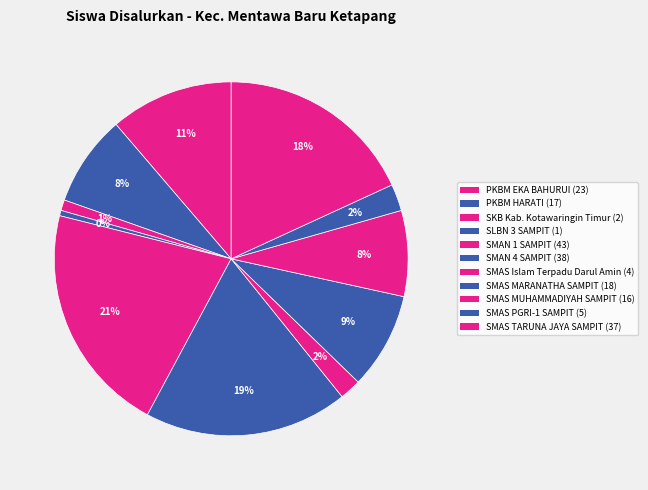

To the nearest percent, what portion does SMAS MUHAMMADIYAH SAMPIT represent?

8%